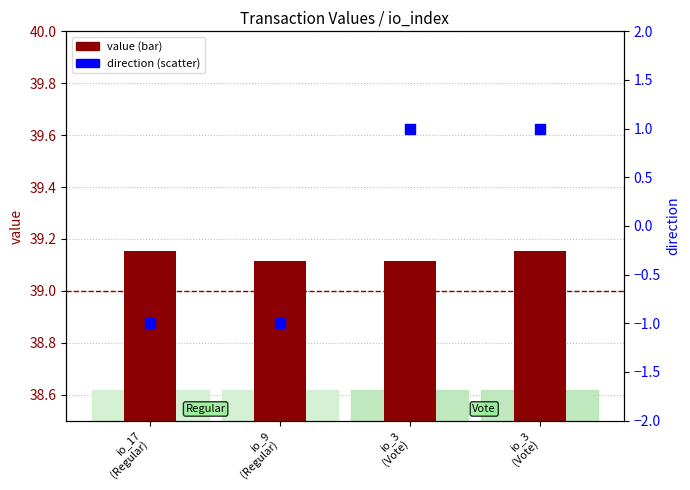

Which series has the largest total across all categories?

value